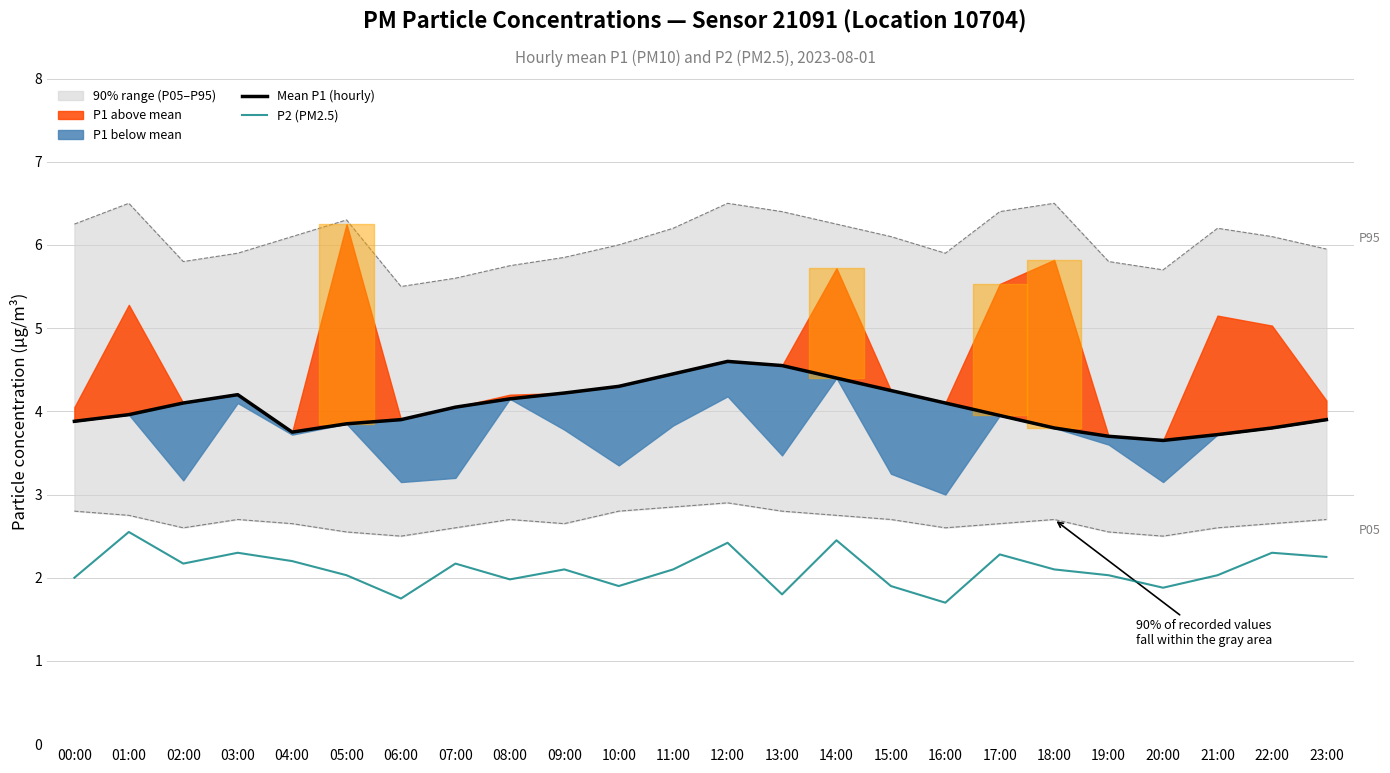

Where is the first local maximum for P2 (PM2.5)?

01:00